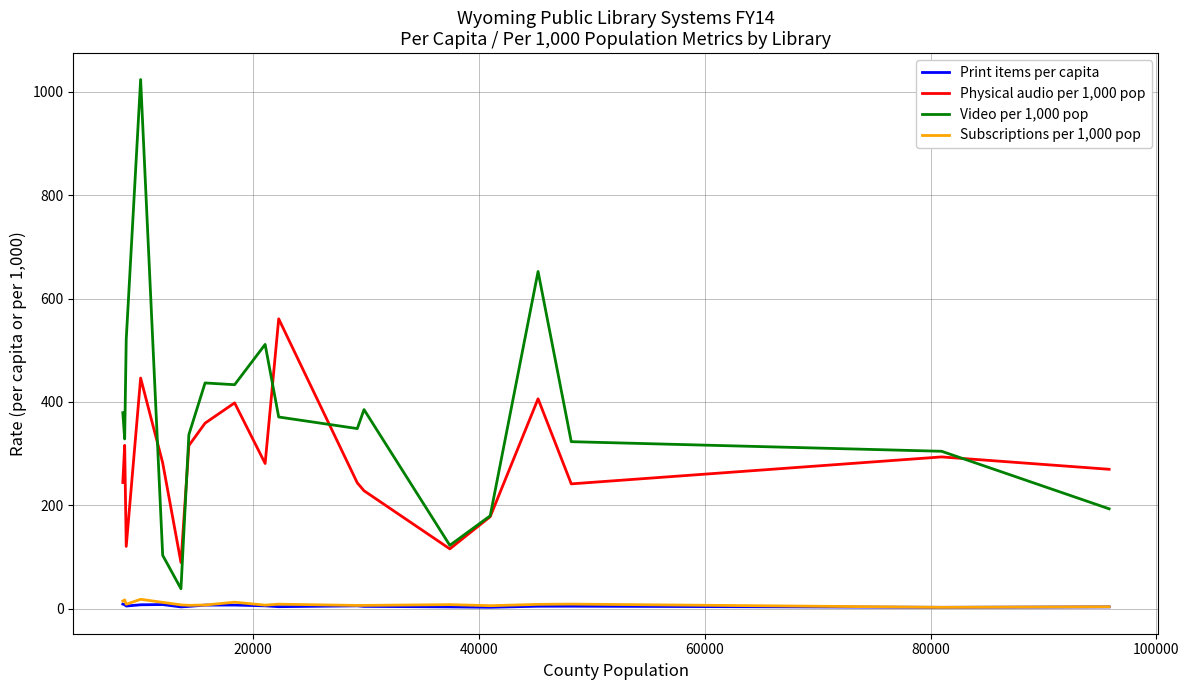

Which series has the largest range (max minus min)?

Video per 1,000 pop